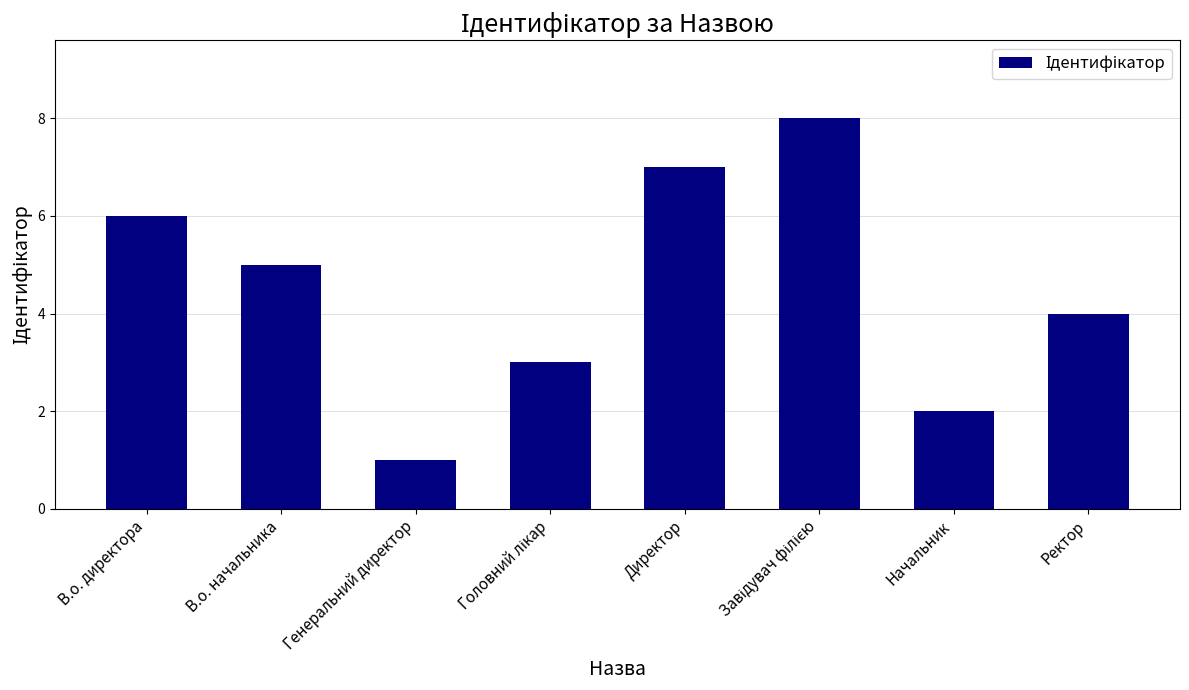

Does the chart contain any negative values?

No